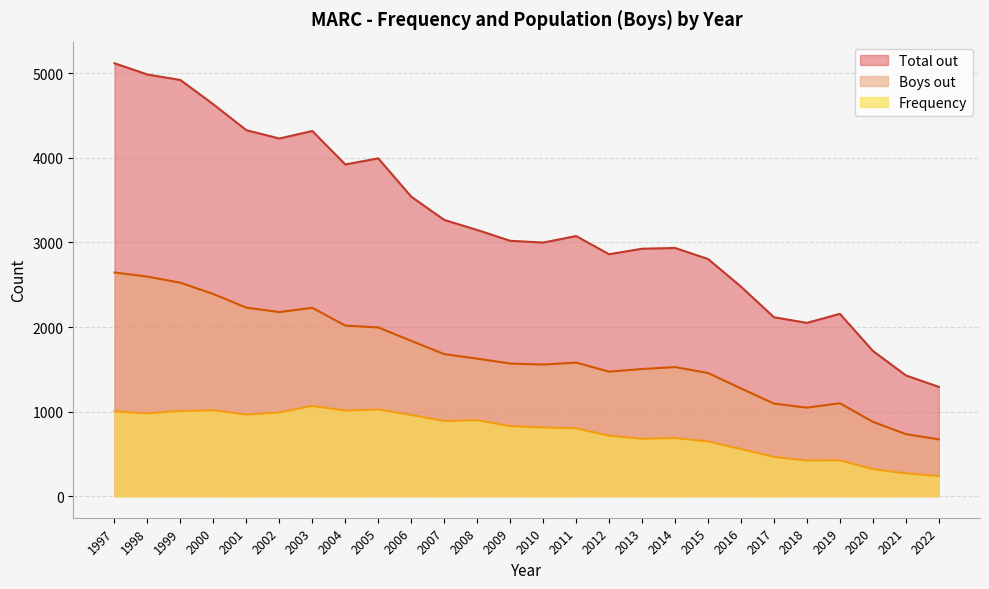

Rank the series by their maximum value, from lowest to highest.

Frequency, Boys out, Total out